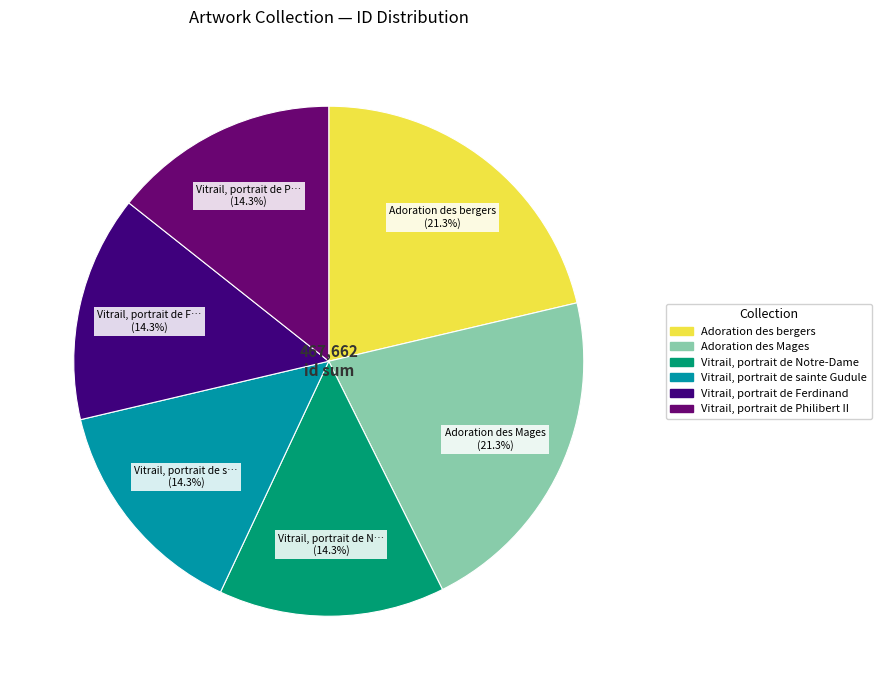

True or false: Vitrail, portrait de sainte Gudule accounts for 25% of the total.

False